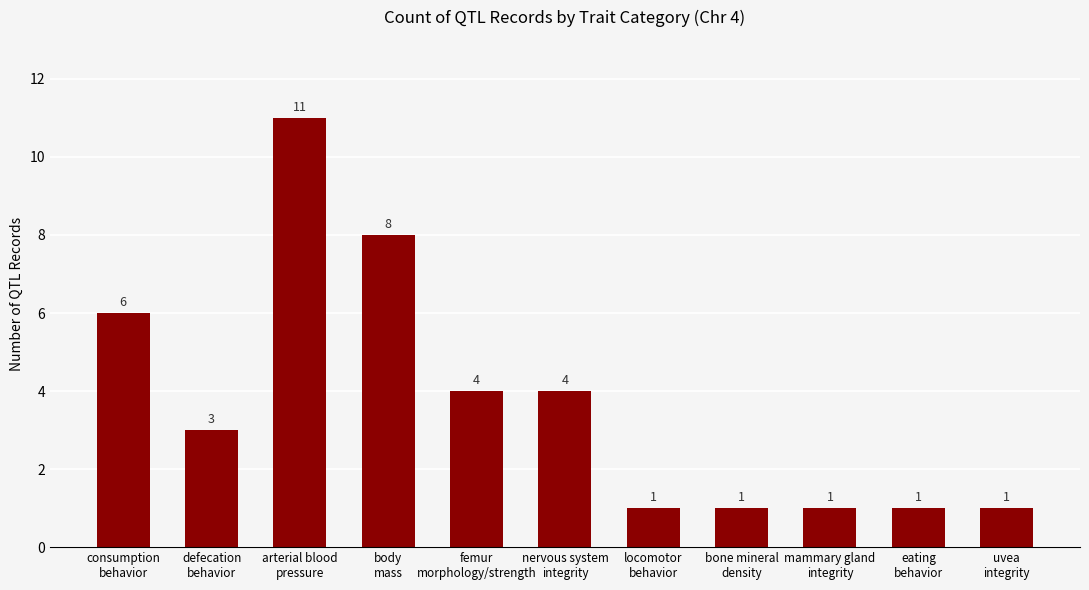

What is the difference between the maximum and minimum values?

10